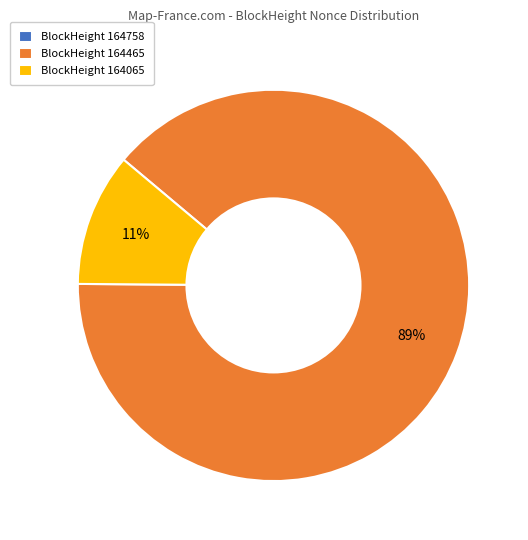

True or false: BlockHeight 164465 accounts for 89% of the total.

True